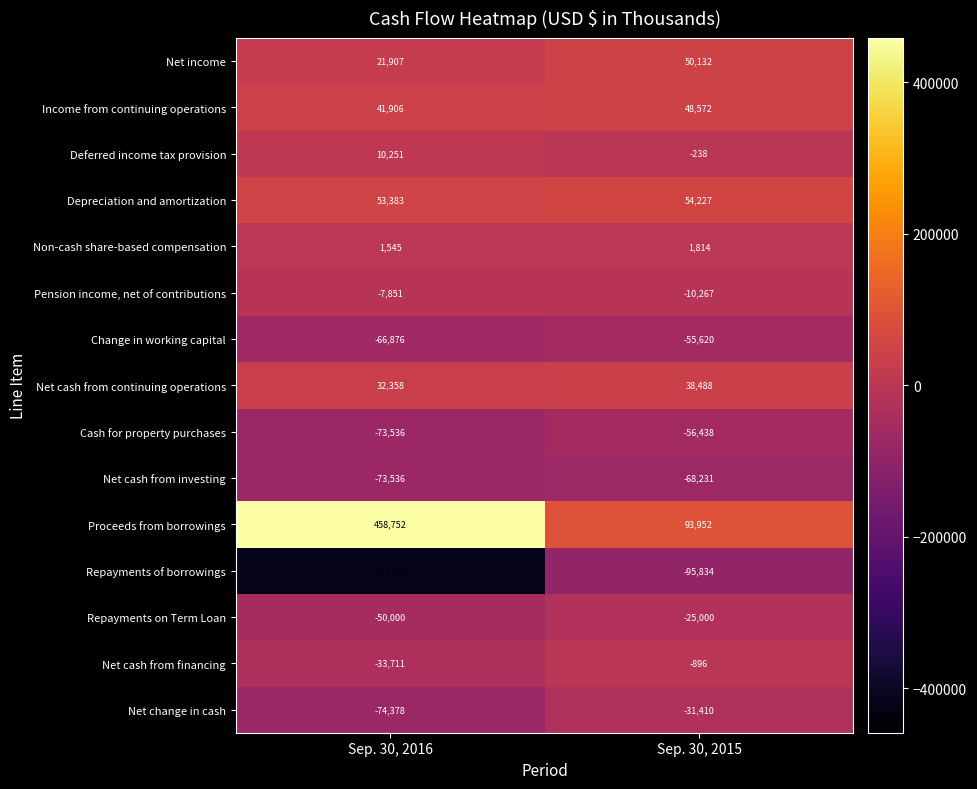

What is the minimum value shown in the chart?

-417664